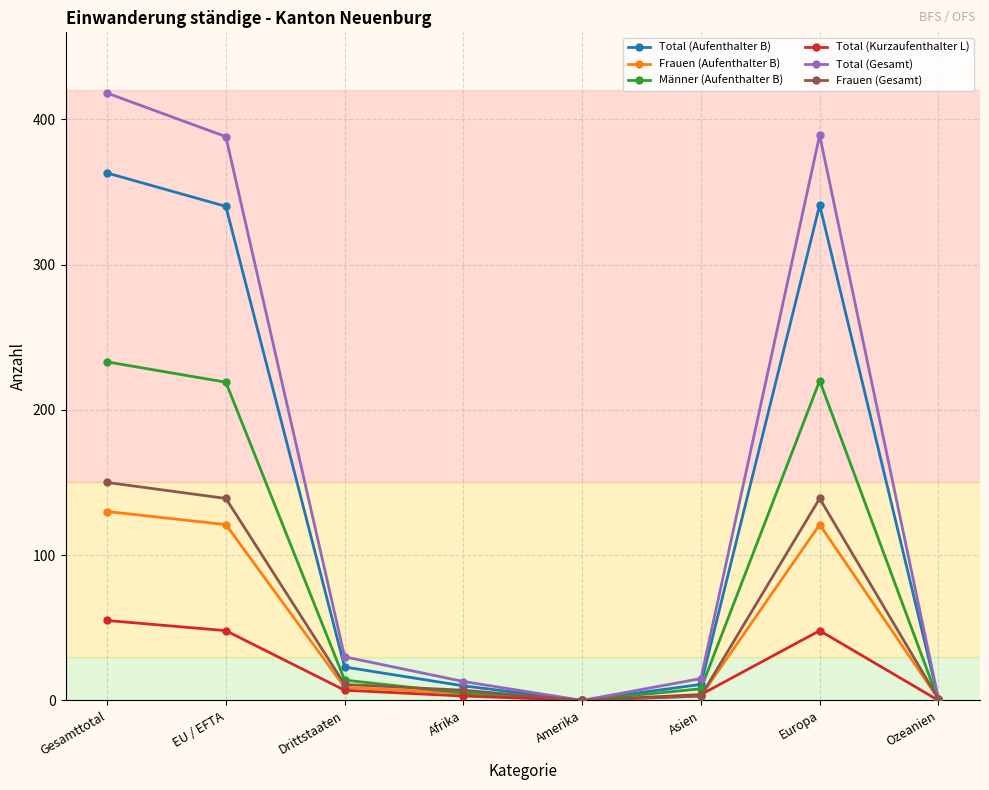

The value of Frauen (Aufenthalter B) at Gesamttotal is 130. True or false?

True